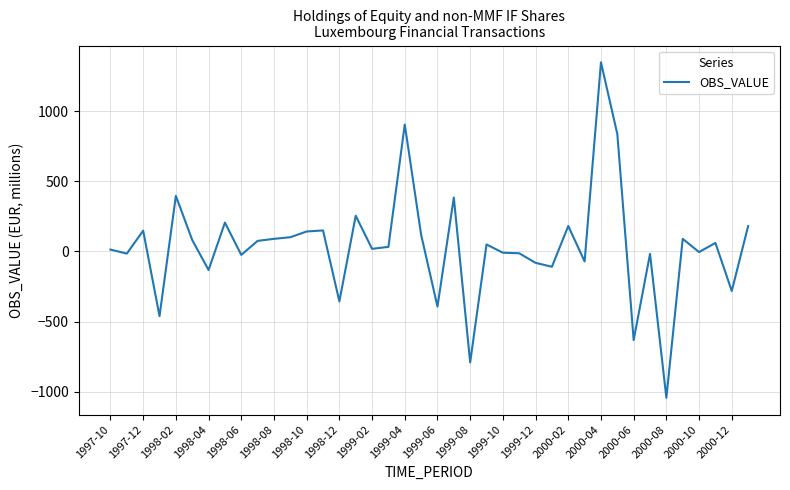

What is the minimum value shown in the chart?

-1044.0